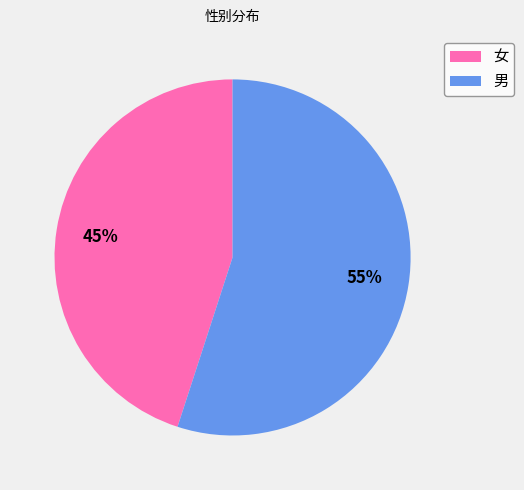

What is the largest slice in the pie chart?

男